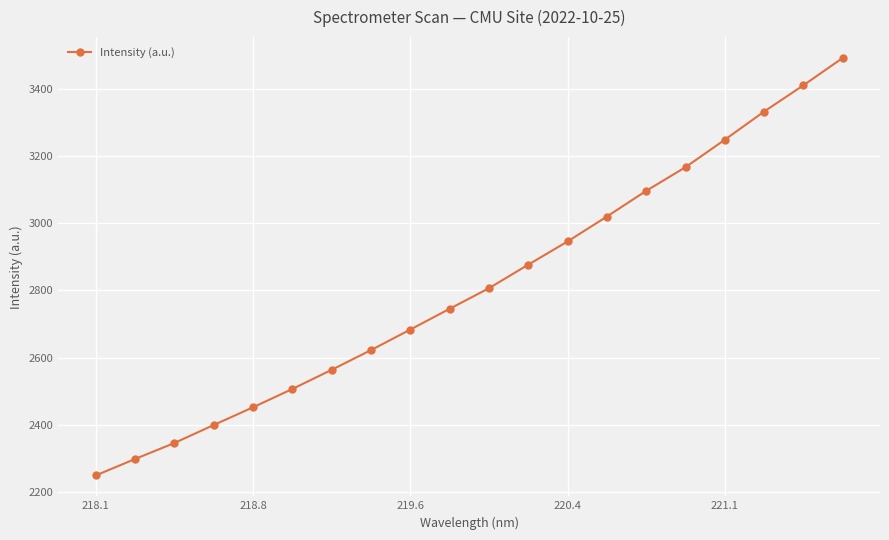

What is the difference between the maximum and minimum values?

1242.5